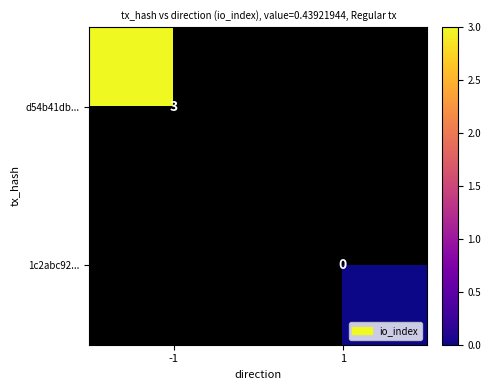

Is the value of 1c2abc92... at 1 greater than the value of d54b41db... at -1?

No